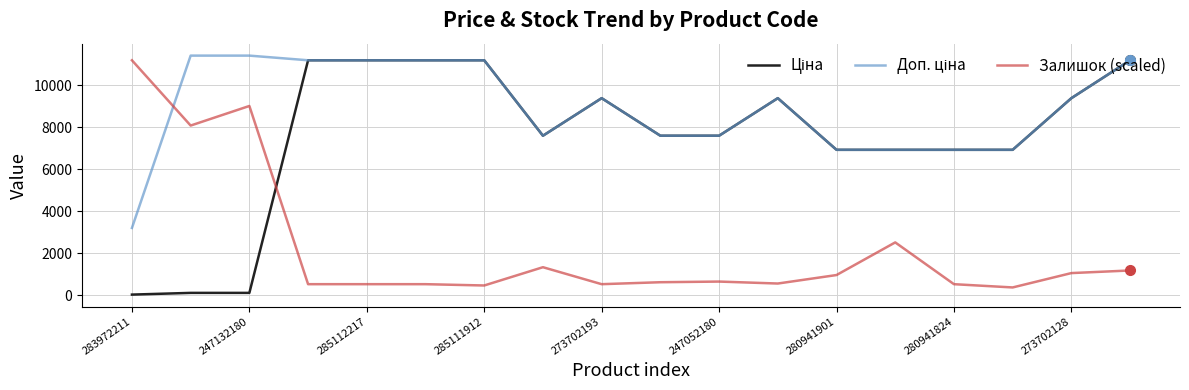

How many lines are shown in the chart?

3